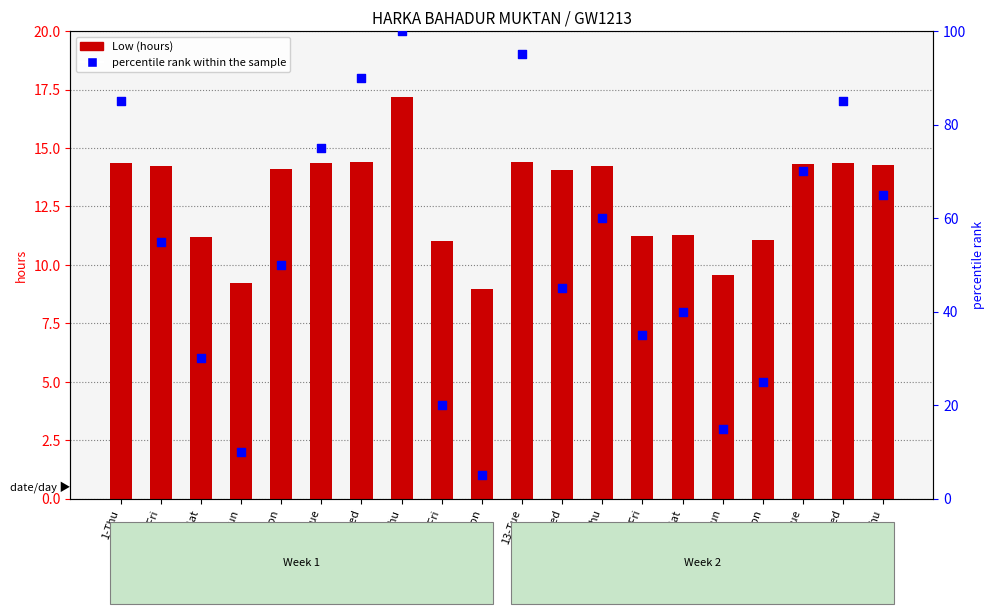

Which series has the largest total across all categories?

percentile rank within the sample